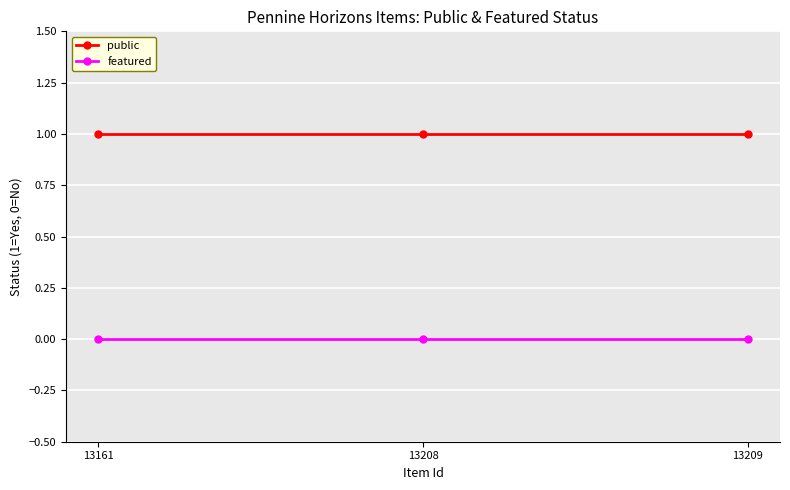

What is the sum of all public values?

3